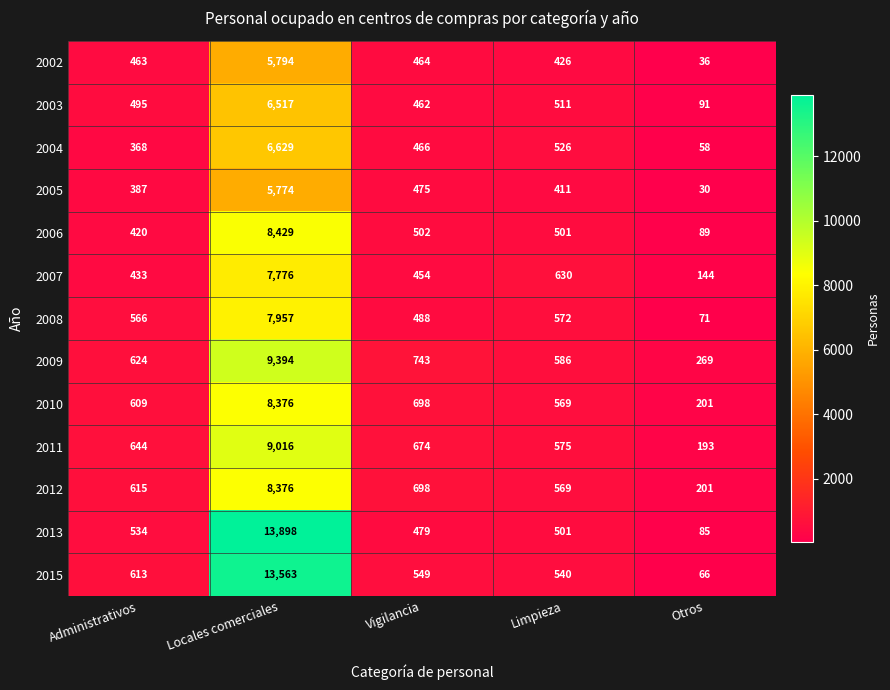

At which label does 2005 first exceed 411?

Locales comerciales